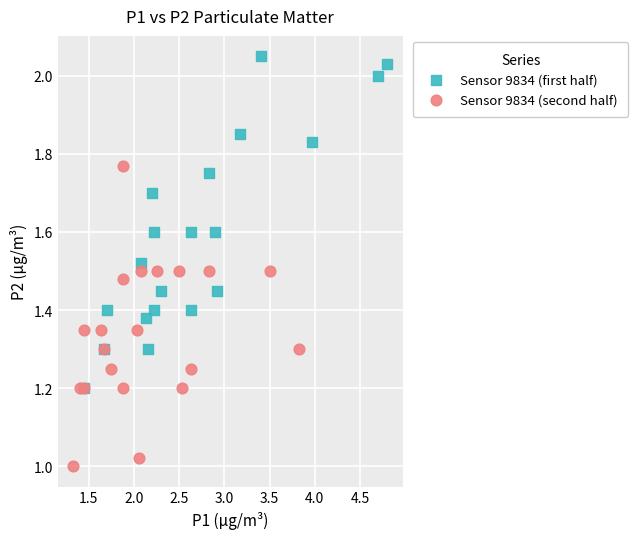

Which series contains the lowest Y value?

Sensor 9834 (second half)